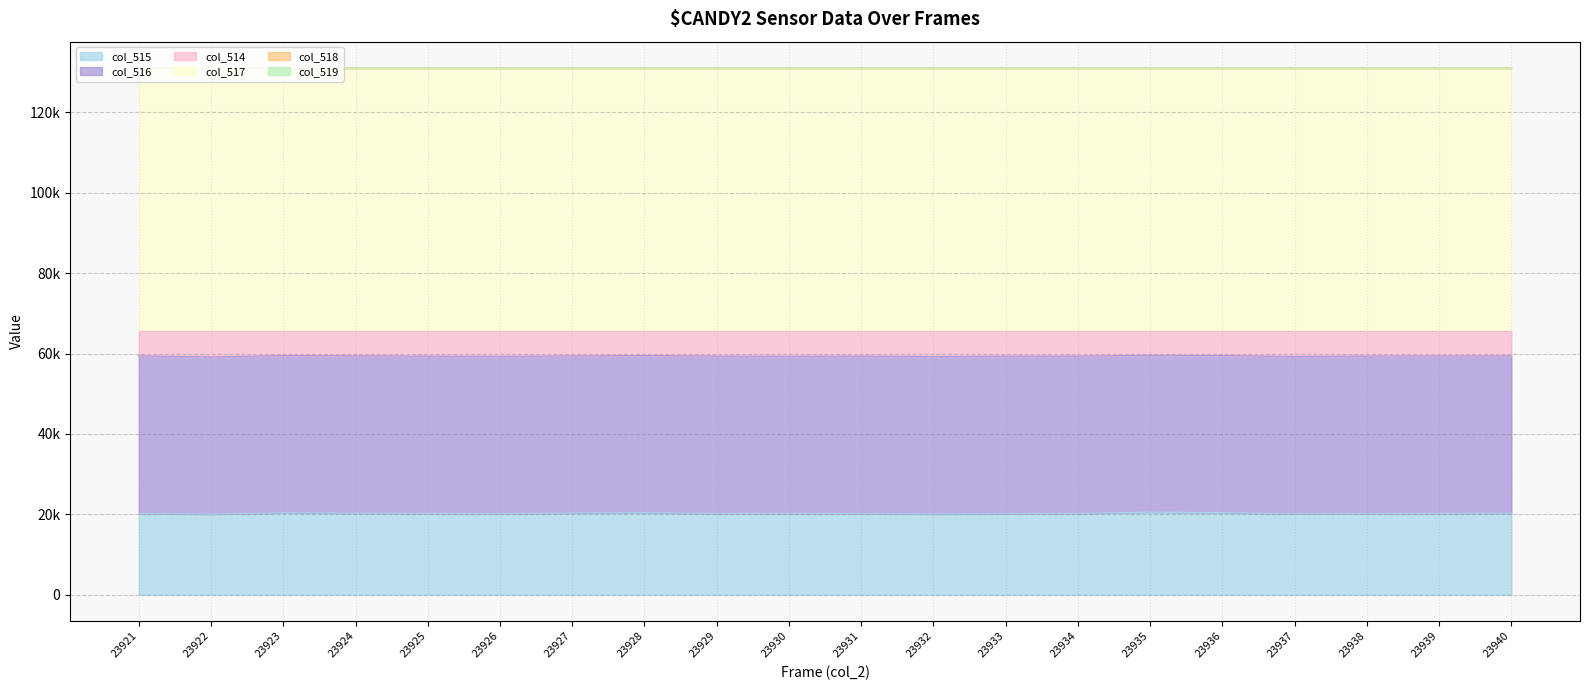

What is the sum of all col_518 values?

2621413